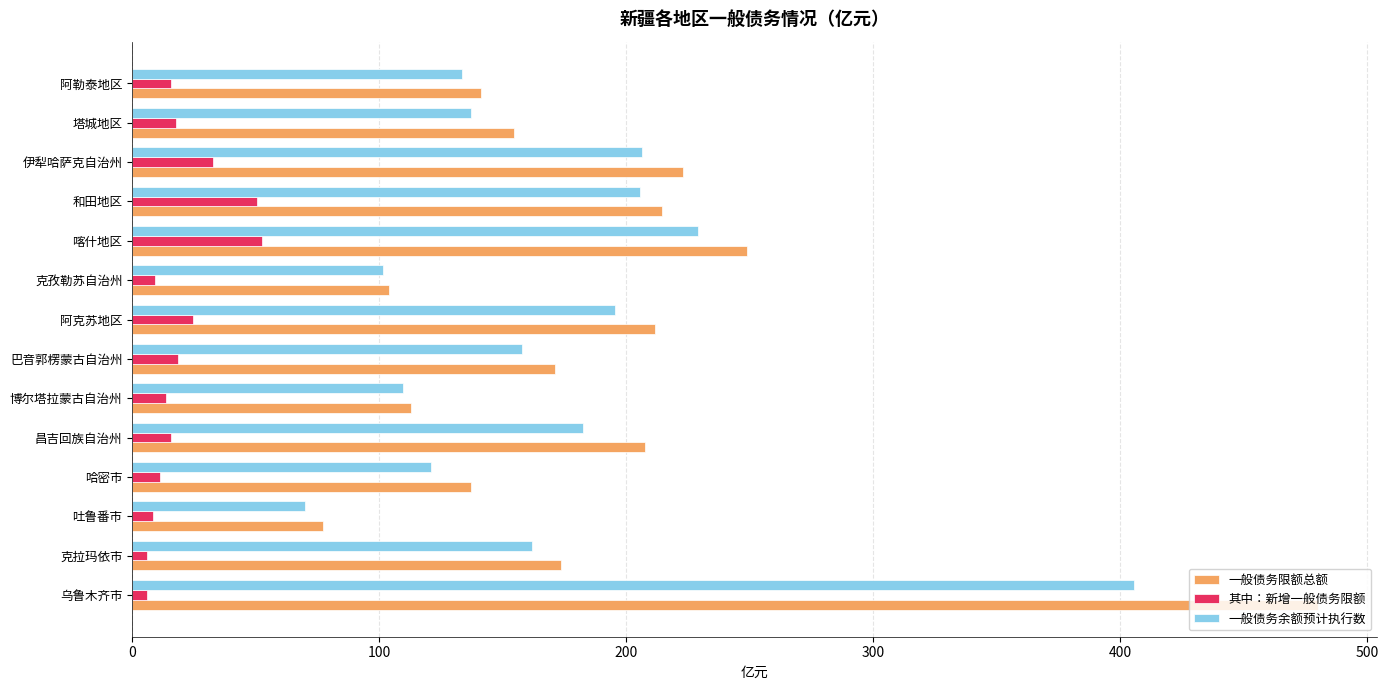

What is the average value of the 一般债务余额预计执行数 series?

172.7